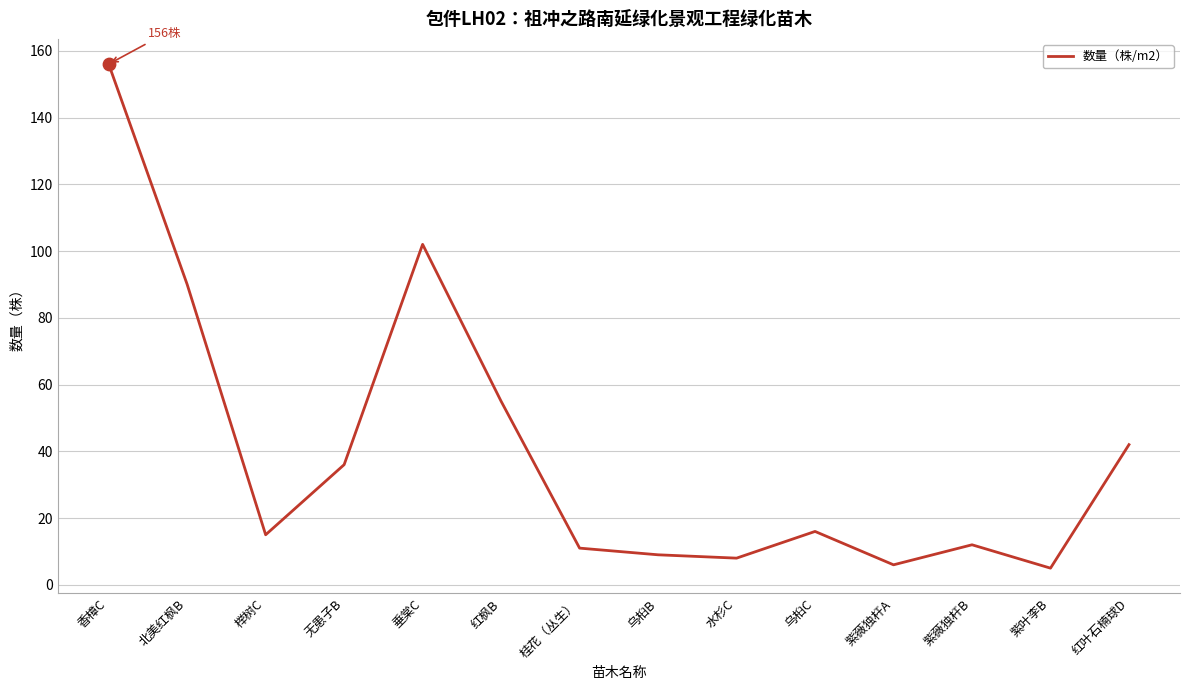

What is the change in value from 红枫B to 紫叶李B?

-50